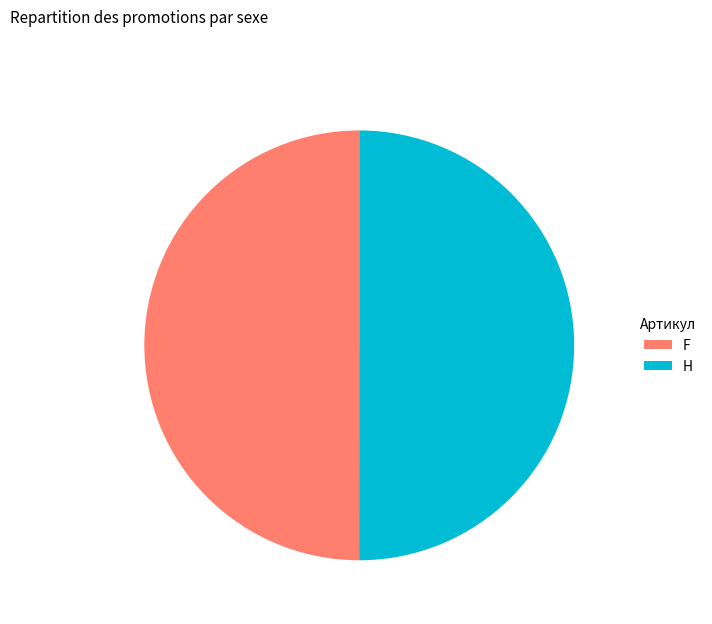

Approximately how many times larger is the value at H compared to F?

1.0